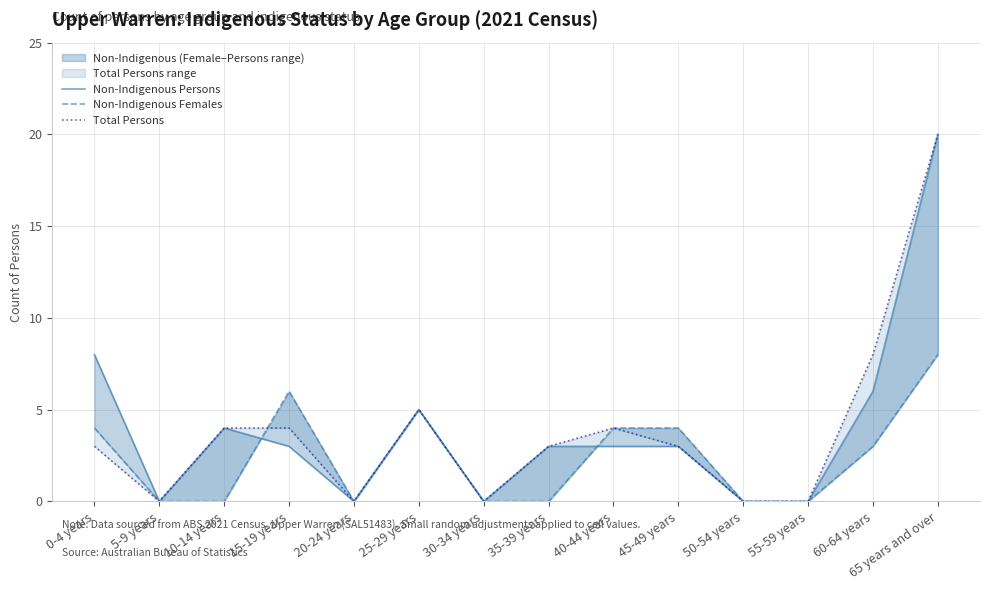

List the series in order of their peak value, highest first.

Non-Indigenous Persons, Total Persons, Non-Indigenous Females